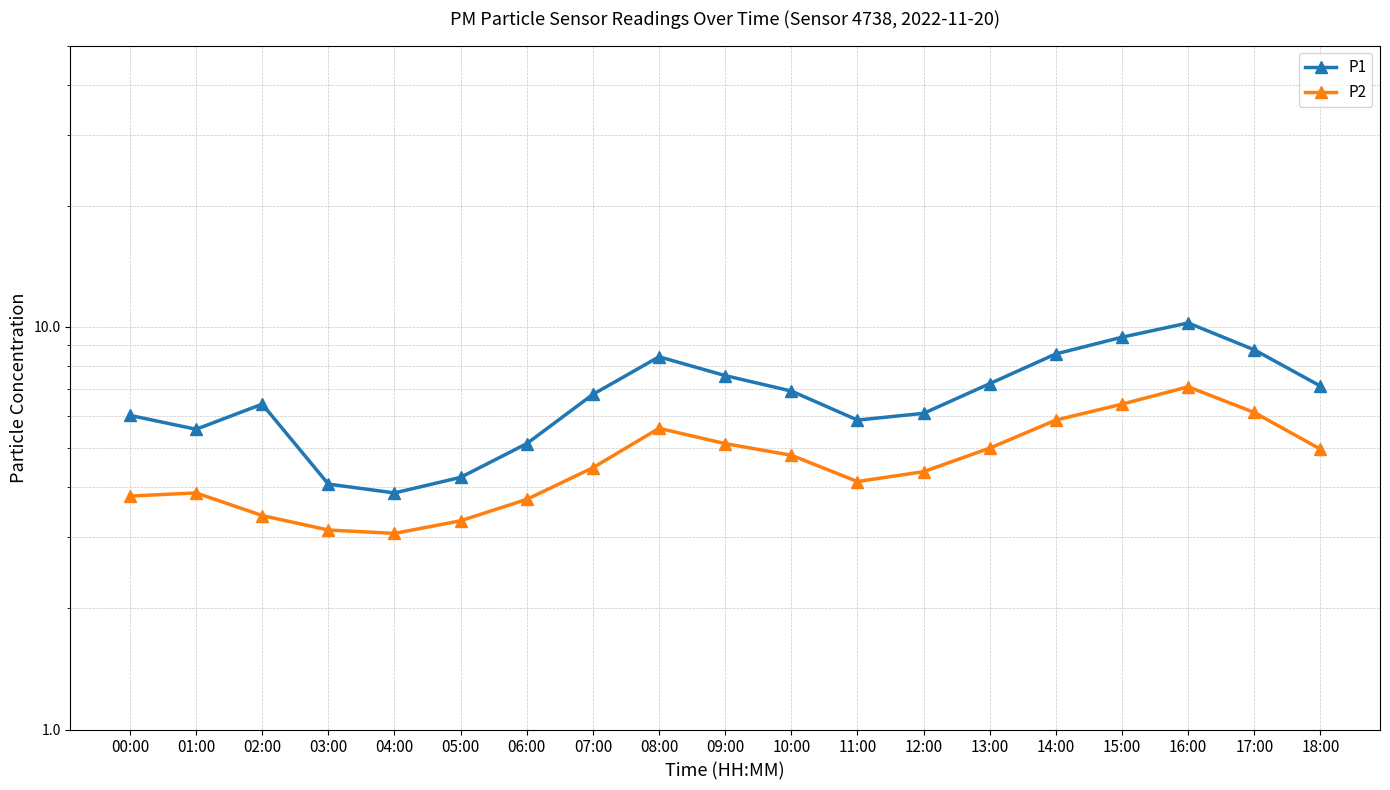

Rank the categories by P2 value from highest to lowest.

16:00, 15:00, 17:00, 14:00, 08:00, 09:00, 13:00, 18:00, 10:00, 07:00, 12:00, 11:00, 01:00, 00:00, 06:00, 02:00, 05:00, 03:00, 04:00